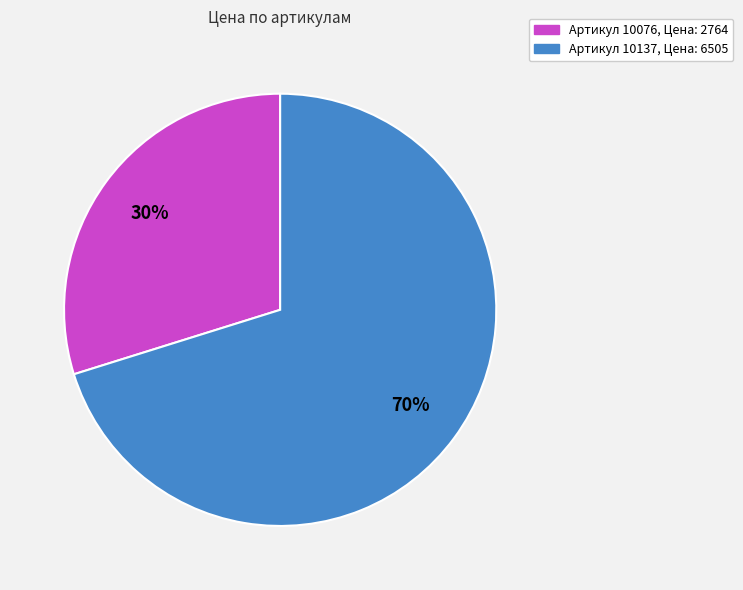

Does any single category account for the majority?

Yes